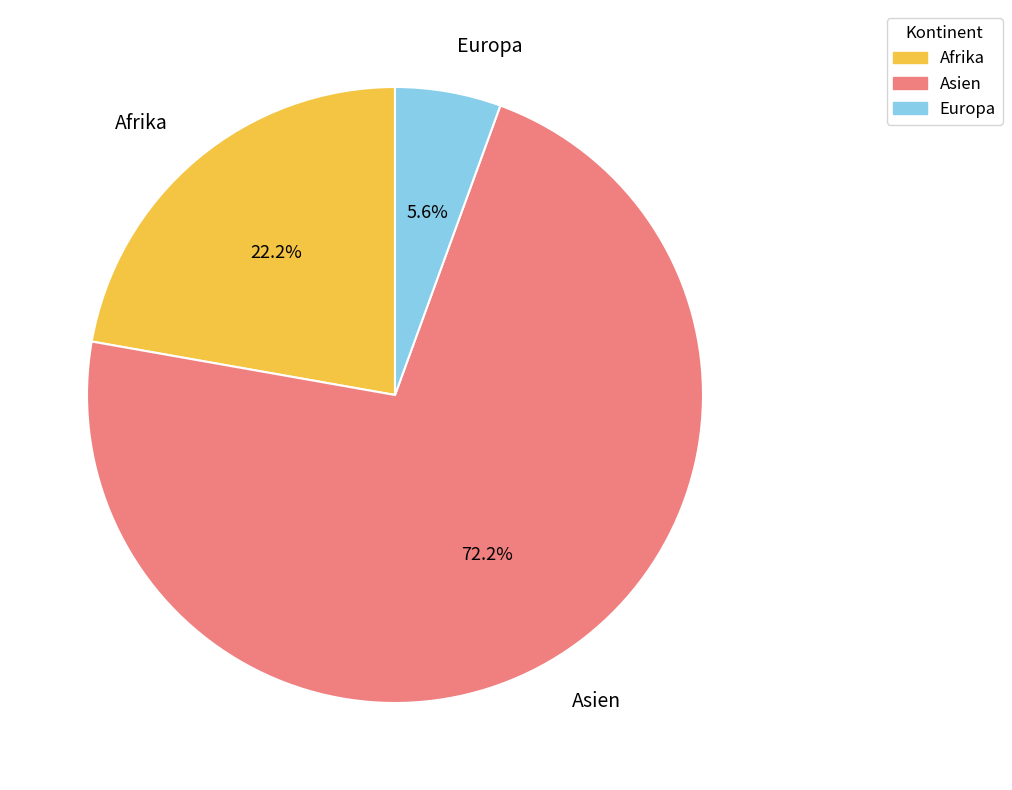

Count the number of slices in the pie.

3